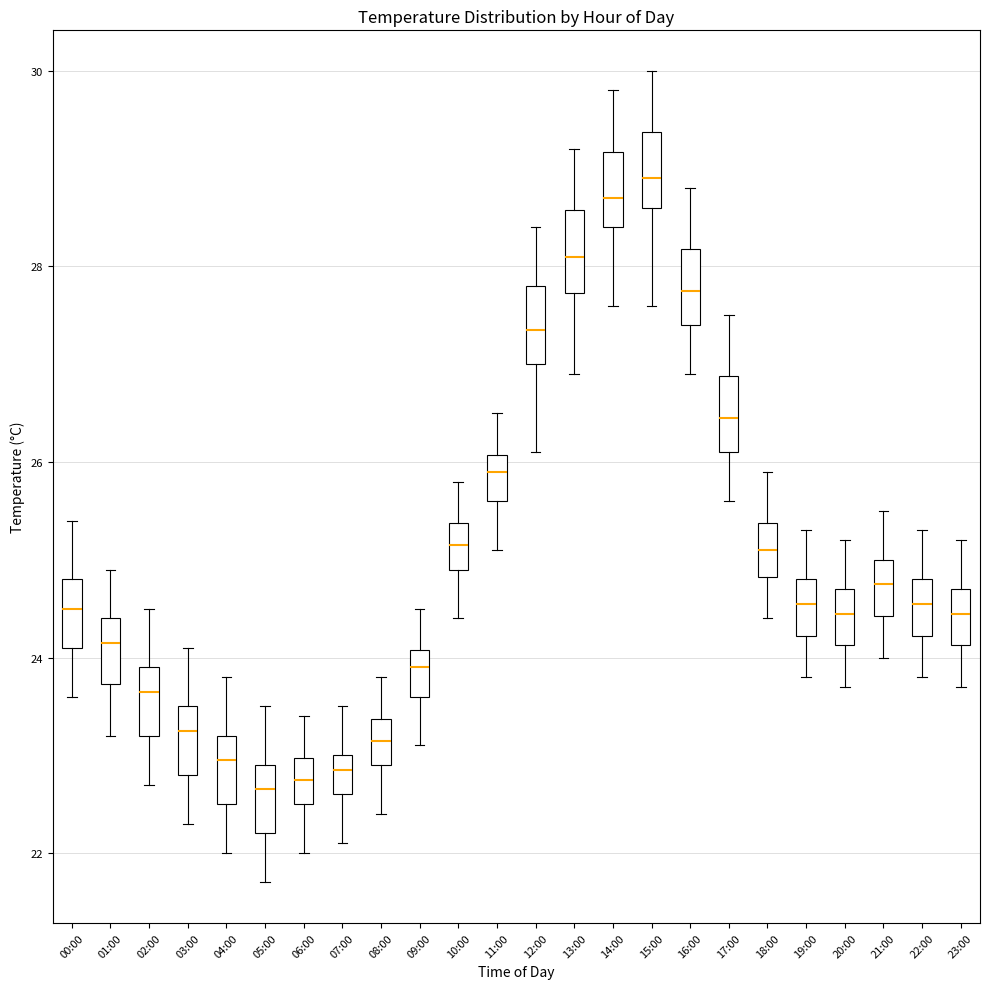

Reading left to right, transcribe this box plot: for each box, give where its median line is, the range the box spans, and where its two whiskers end, as read against the y-axis. The values are not printed on the chart, so give them approximately, as read against the axis.

00:00: median 24.6, box 24.2 to 24.8, whiskers 23.6 to 25.4
01:00: median 24.2, box 23.8 to 24.4, whiskers 23.2 to 25.0
02:00: median 23.6, box 23.2 to 24.0, whiskers 22.8 to 24.6
03:00: median 23.2, box 22.8 to 23.6, whiskers 22.4 to 24.2
04:00: median 23.0, box 22.6 to 23.2, whiskers 22.0 to 23.8
05:00: median 22.6, box 22.2 to 23.0, whiskers 21.8 to 23.6
06:00: median 22.8, box 22.6 to 23.0, whiskers 22.0 to 23.4
07:00: median 22.8, box 22.6 to 23.0, whiskers 22.2 to 23.6
08:00: median 23.2, box 23.0 to 23.4, whiskers 22.4 to 23.8
09:00: median 24.0 (inside the box), box 23.6 to 24.0, whiskers 23.2 to 24.6
10:00: median 25.2, box 25.0 to 25.4, whiskers 24.4 to 25.8
11:00: median 26.0 (inside the box), box 25.6 to 26.0, whiskers 25.2 to 26.6
12:00: median 27.4, box 27.0 to 27.8, whiskers 26.2 to 28.4
13:00: median 28.2, box 27.8 to 28.6, whiskers 27.0 to 29.2
14:00: median 28.8, box 28.4 to 29.2, whiskers 27.6 to 29.8
15:00: median 29.0, box 28.6 to 29.4, whiskers 27.6 to 30.0
16:00: median 27.8, box 27.4 to 28.2, whiskers 27.0 to 28.8
17:00: median 26.4, box 26.2 to 26.8, whiskers 25.6 to 27.6
18:00: median 25.2, box 24.8 to 25.4, whiskers 24.4 to 26.0
19:00: median 24.6, box 24.2 to 24.8, whiskers 23.8 to 25.4
20:00: median 24.4, box 24.2 to 24.8, whiskers 23.8 to 25.2
21:00: median 24.8, box 24.4 to 25.0, whiskers 24.0 to 25.6
22:00: median 24.6, box 24.2 to 24.8, whiskers 23.8 to 25.4
23:00: median 24.4, box 24.2 to 24.8, whiskers 23.8 to 25.2